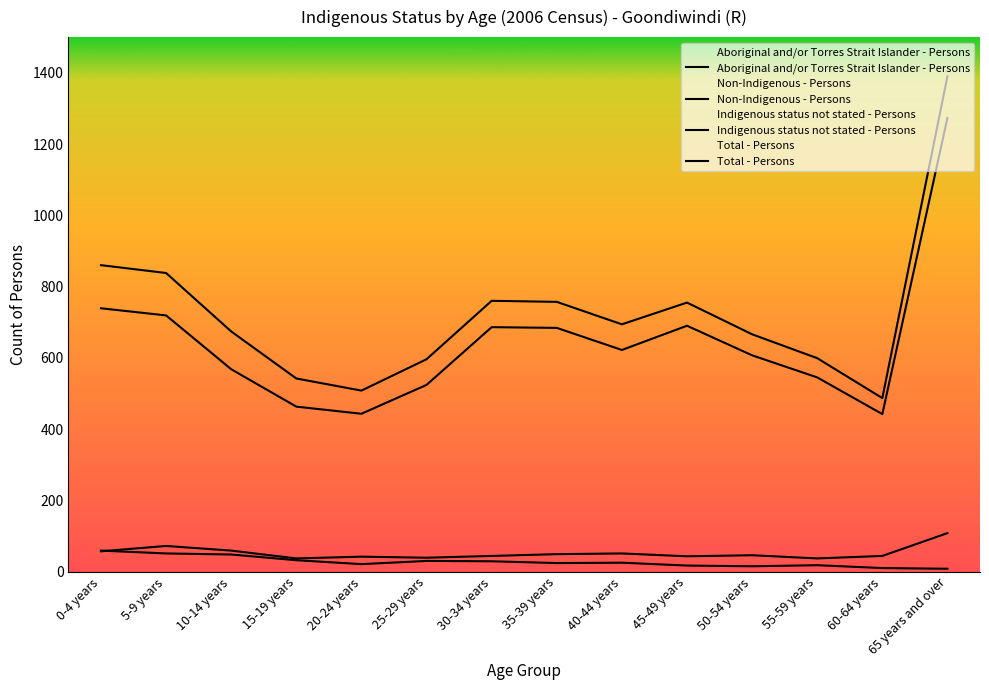

Between 20-24 years and 50-54 years, which series saw the biggest shift?

Non-Indigenous - Persons